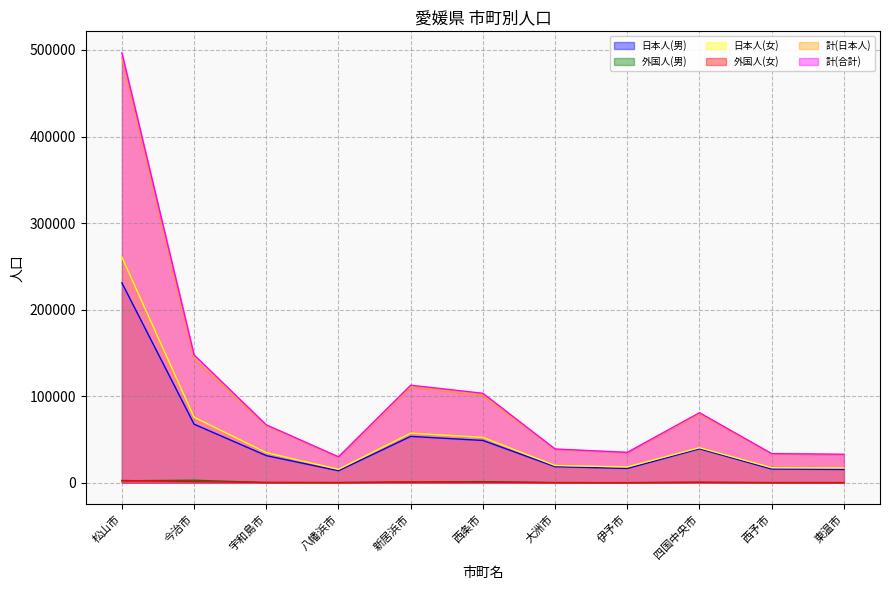

What is the average value of the 日本人(男) series?

50216